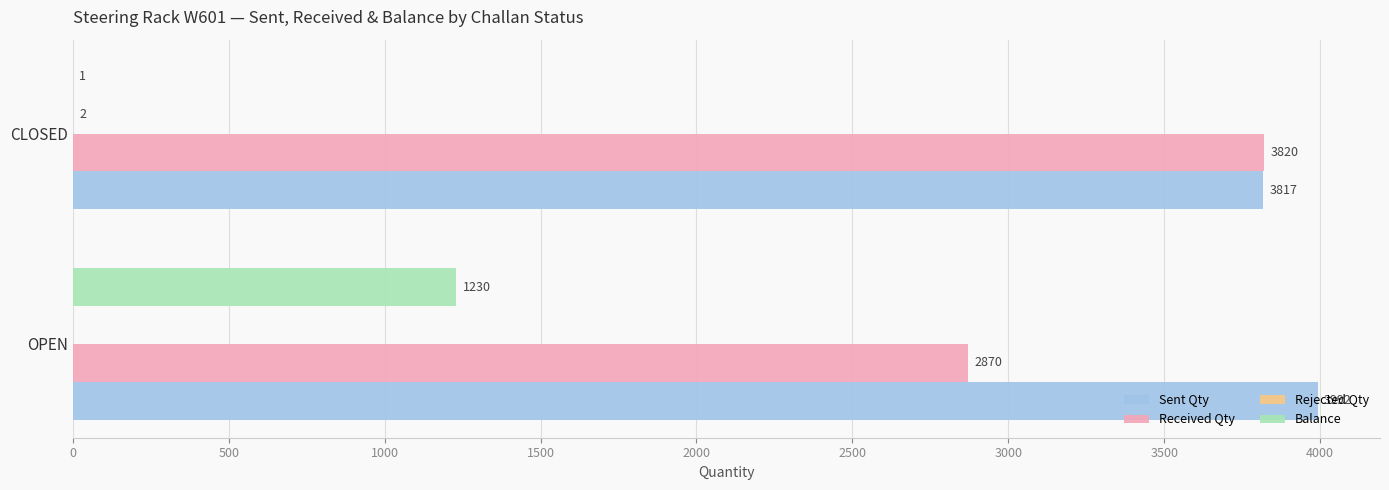

At which label does Received Qty reach its peak?

CLOSED